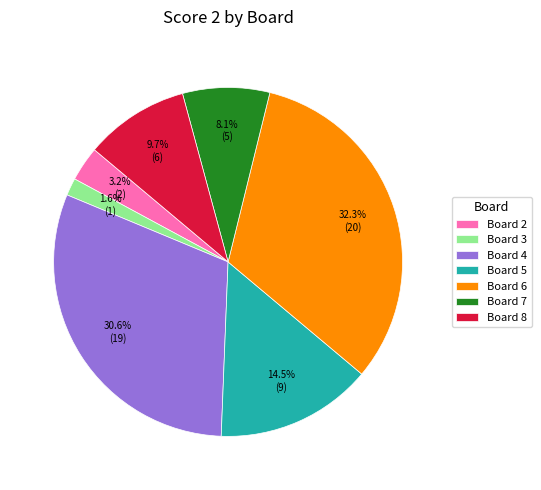

Do Board 2 and Board 8 together represent more than half of the pie?

No